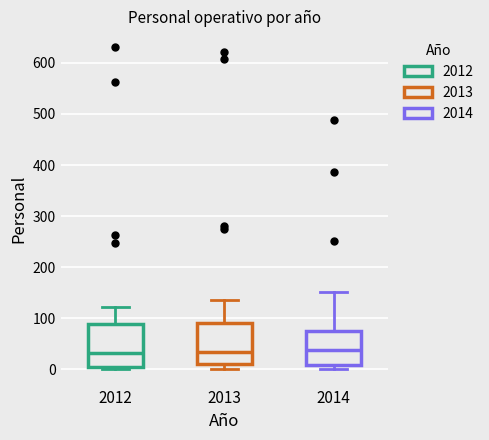

Reading left to right, transcribe this box plot: for each box, give where its median line is, the range the box spans, and where its two whiskers end, as read against the y-axis. The values are not printed on the chart, so give them approximately, as read against the axis.

2012: median 30, box 0 to 90, whiskers 0 (just below the box's lower edge) to 120
2013: median 40, box 10 to 90, whiskers 0 to 140
2014: median 40, box 10 to 80, whiskers 0 to 150